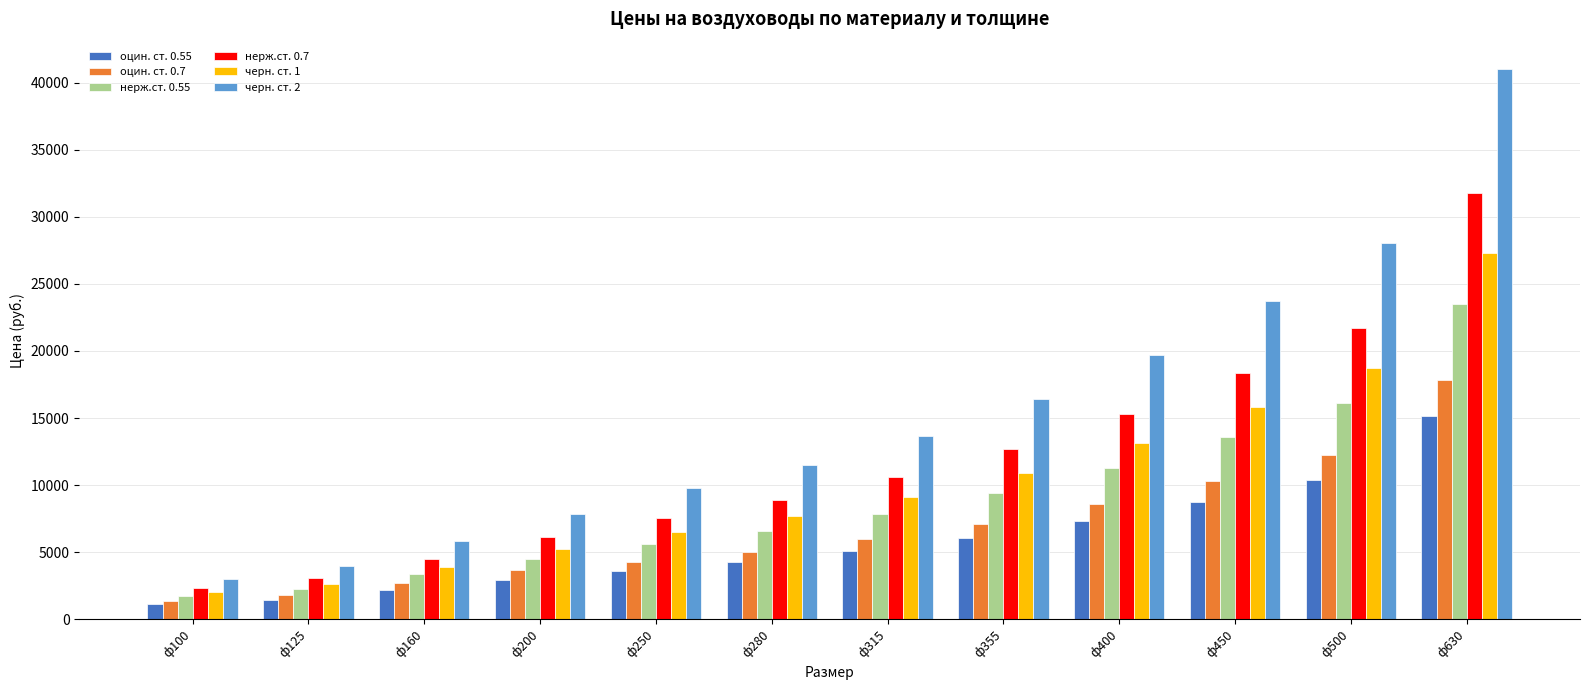

What is the difference between the maximum and minimum values in the черн. ст. 1 series?

25321.6